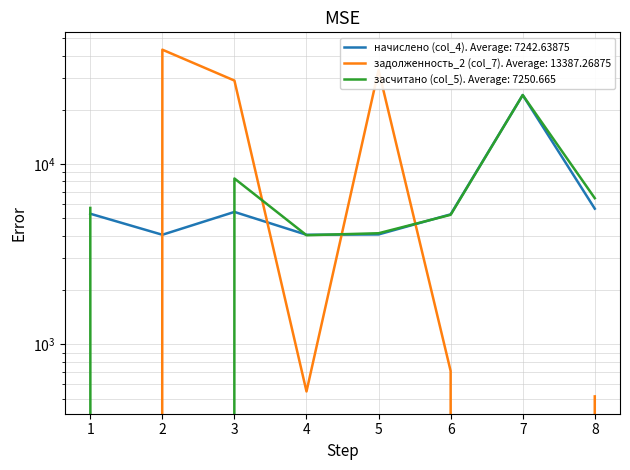

The задолженность_2 (col_7) series shows 46156.3 at 5. True or false?

False